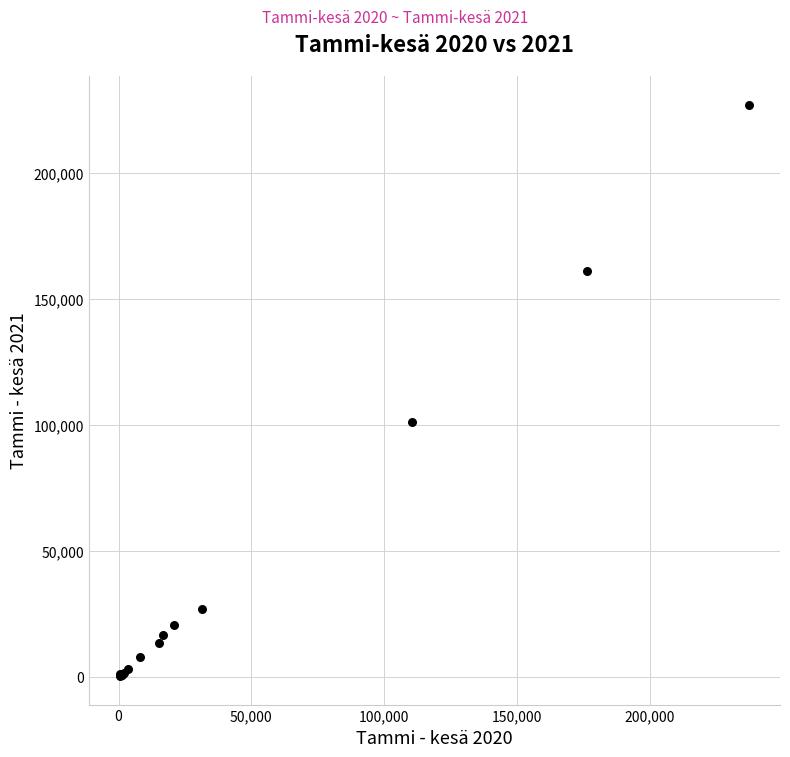

What Y value in the scatter plot is closest to 113808?

101161